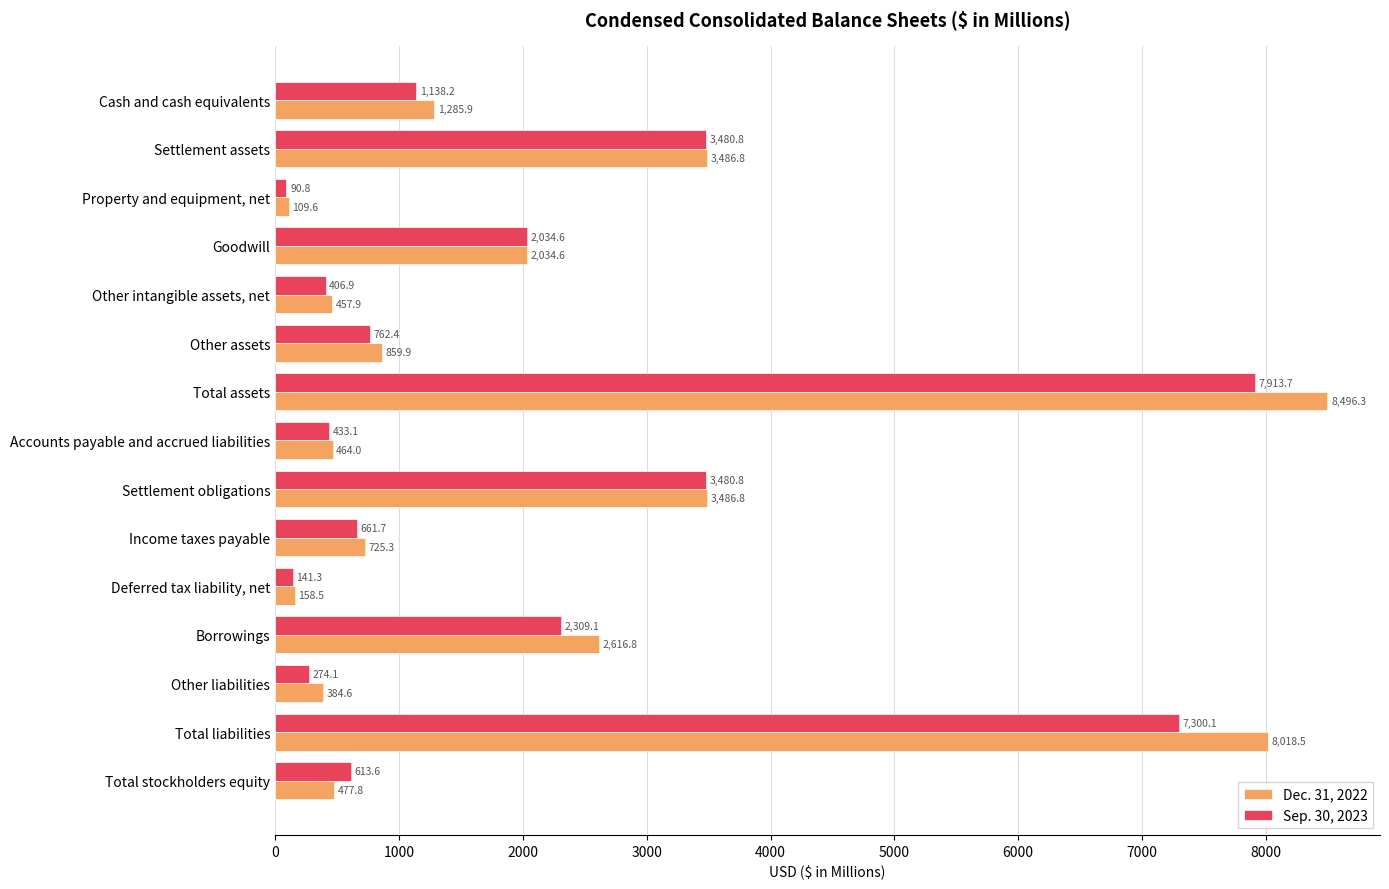

Between Other intangible assets, net and Borrowings, which series saw the biggest shift?

Dec. 31, 2022